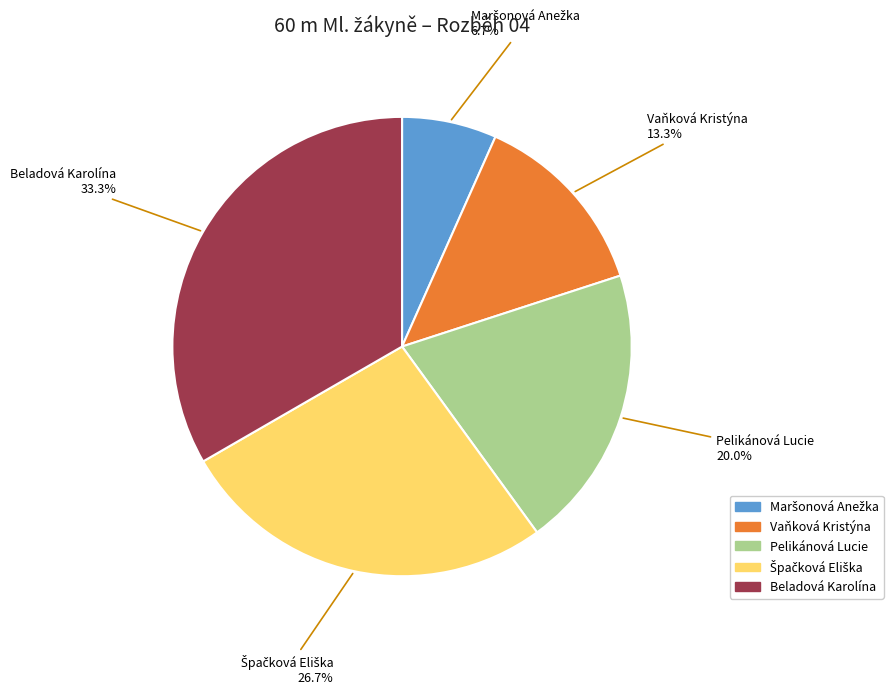

Combined, do Beladová Karolína and Pelikánová Lucie account for over 50%?

Yes